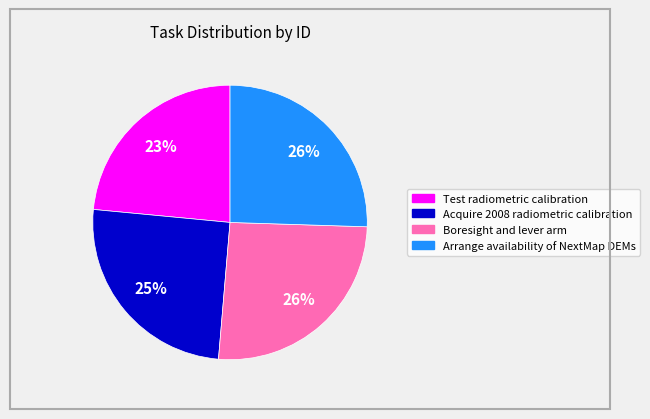

Which category has the smallest portion of the pie?

Test radiometric calibration